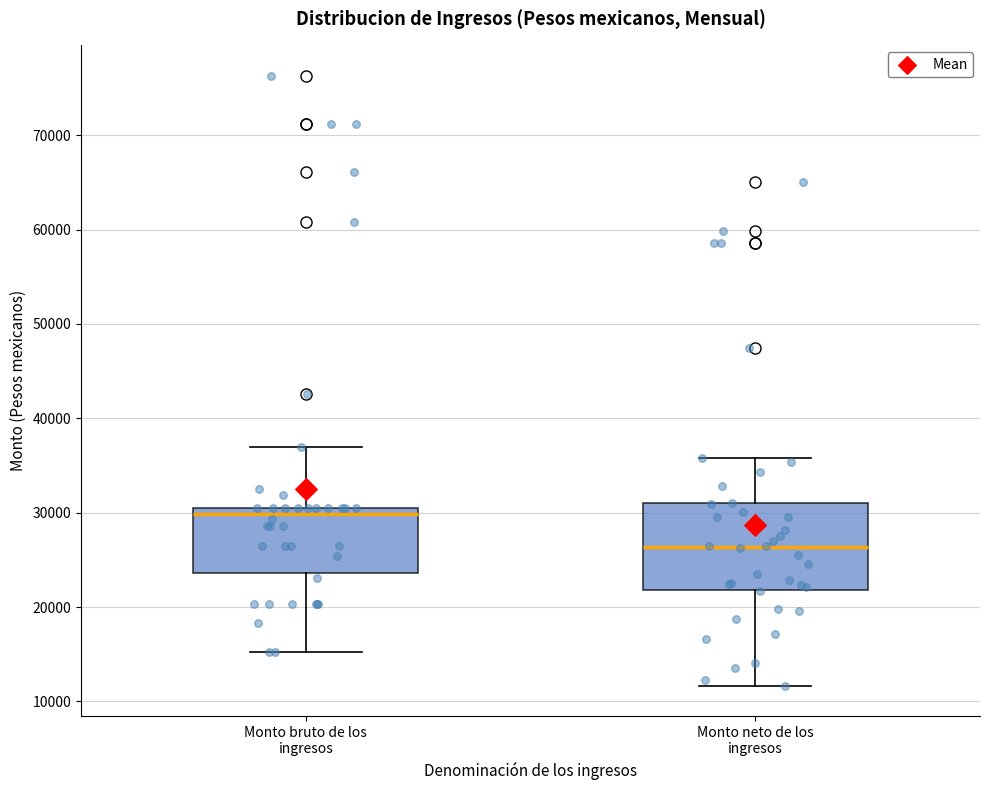

Reading left to right, transcribe this box plot: for each box, give where its median line is, the range the box spans, and where its two whiskers end, as read against the y-axis. The values are not printed on the chart, so give them approximately, as read against the axis.

Monto bruto de los ingresos: median 30000, box 24000 to 31000, whiskers 15000 to 37000
Monto neto de los ingresos: median 26000, box 22000 to 31000, whiskers 12000 to 36000